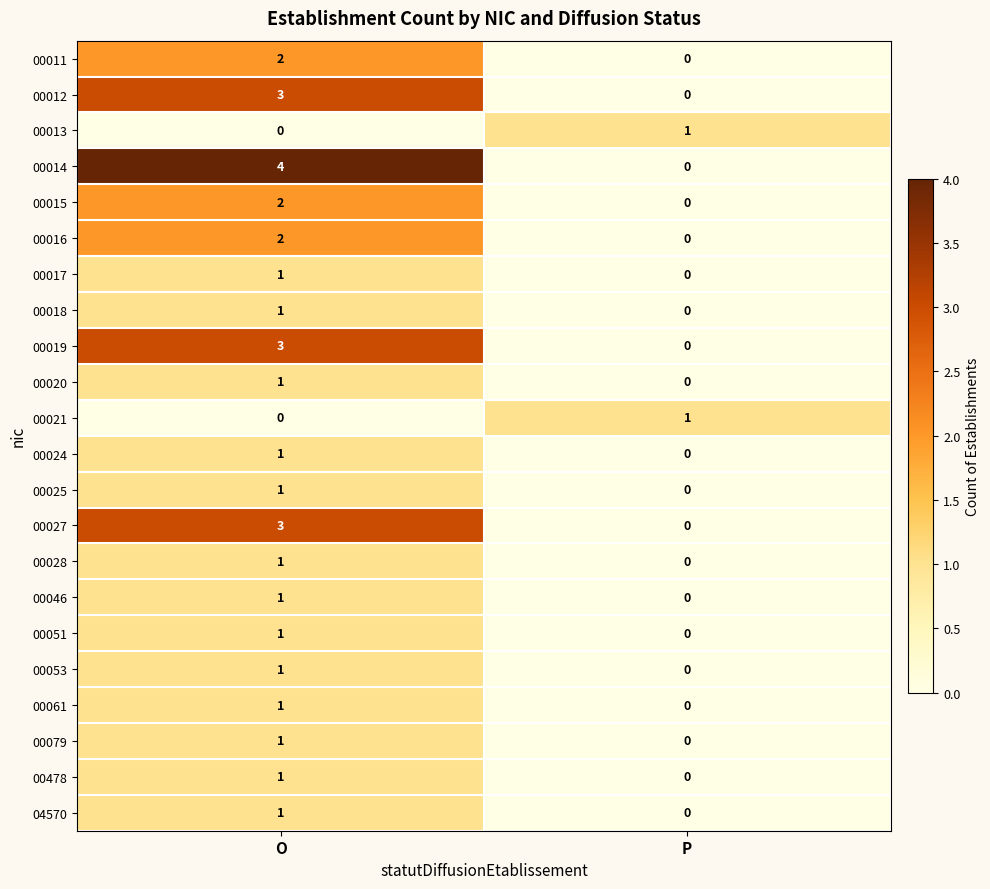

At which label does 00046 reach its minimum?

P